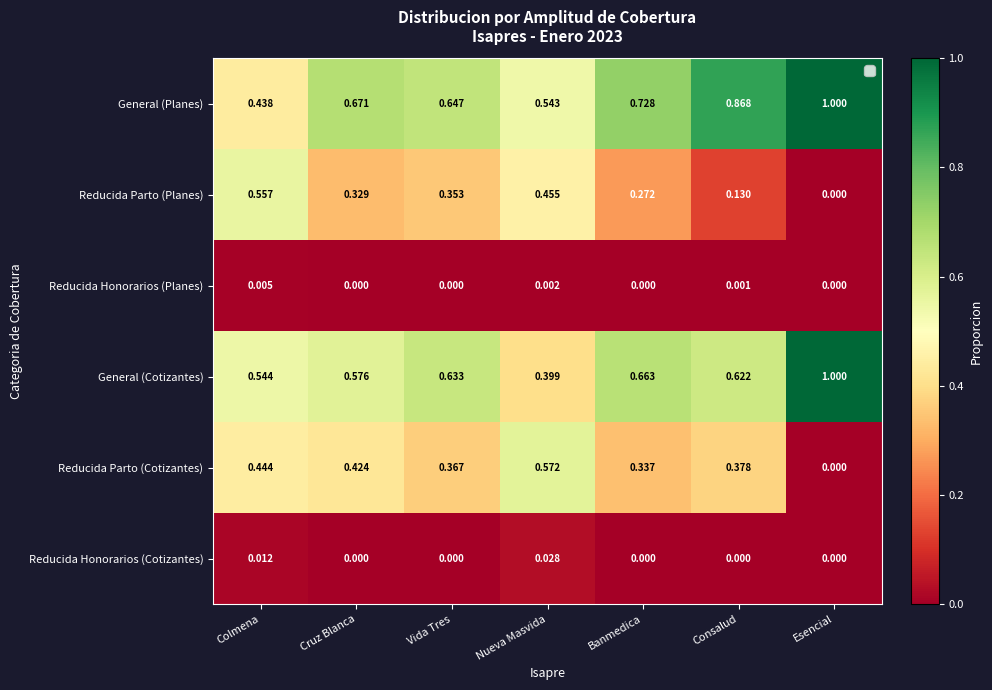

How many values in the Reducida Honorarios (Cotizantes) series exceed 0?

2